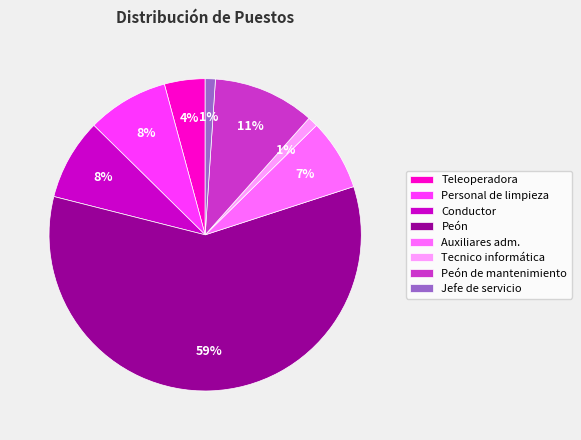

What is the largest slice in the pie chart?

Peón